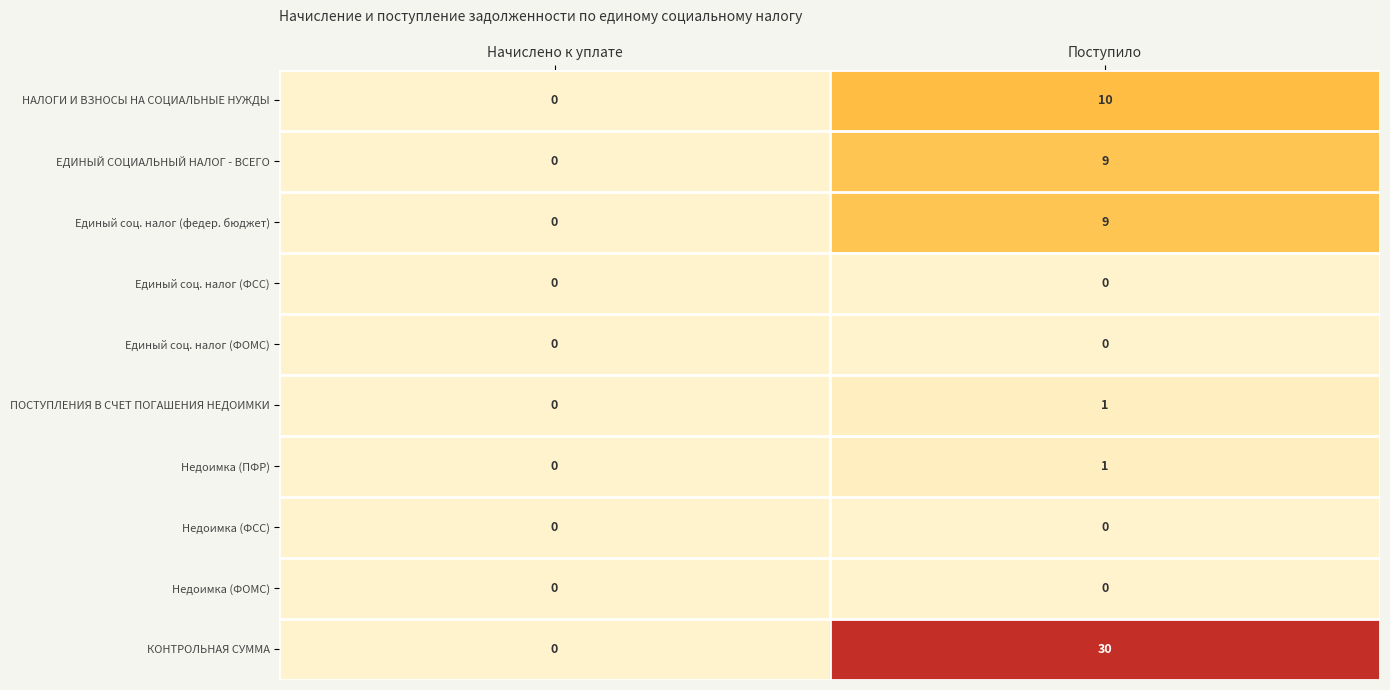

At which category does the chart reach its peak across all series?

Поступило